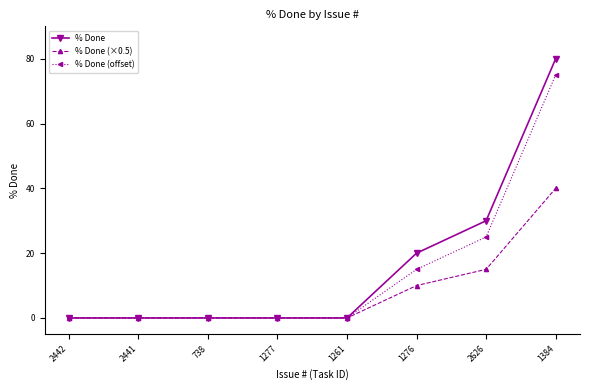

What is the difference between the maximum and minimum values in the % Done (×0.5) series?

40